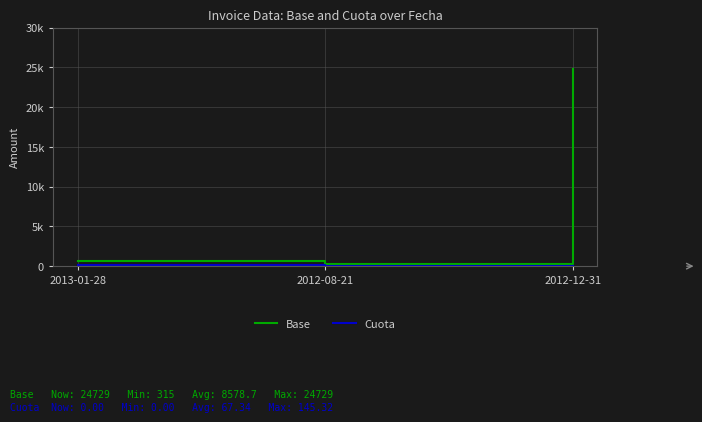

Does the chart have visible grid lines?

Yes